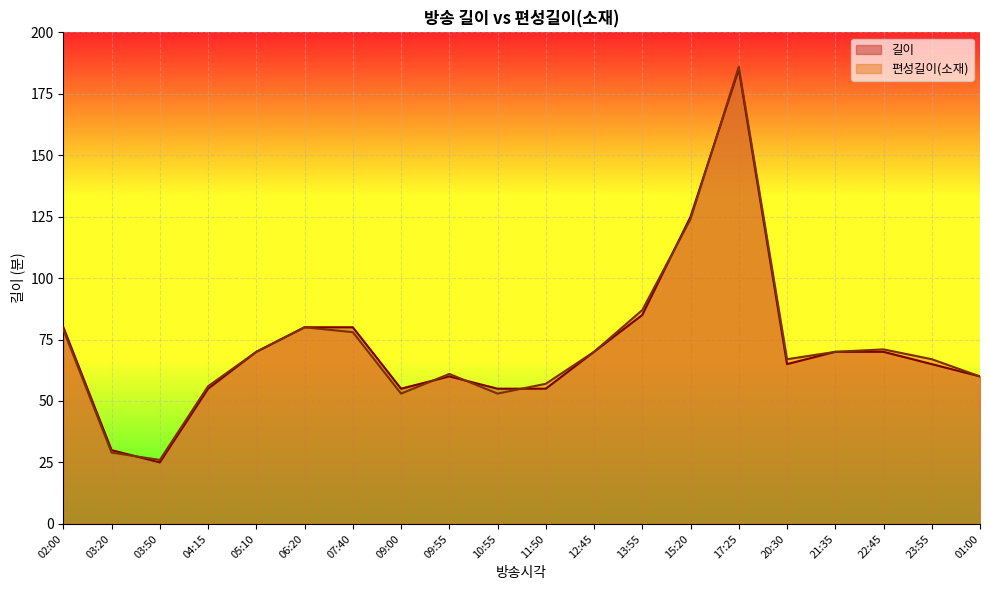

What are all the series names shown in the legend?

길이, 편성길이(소재)